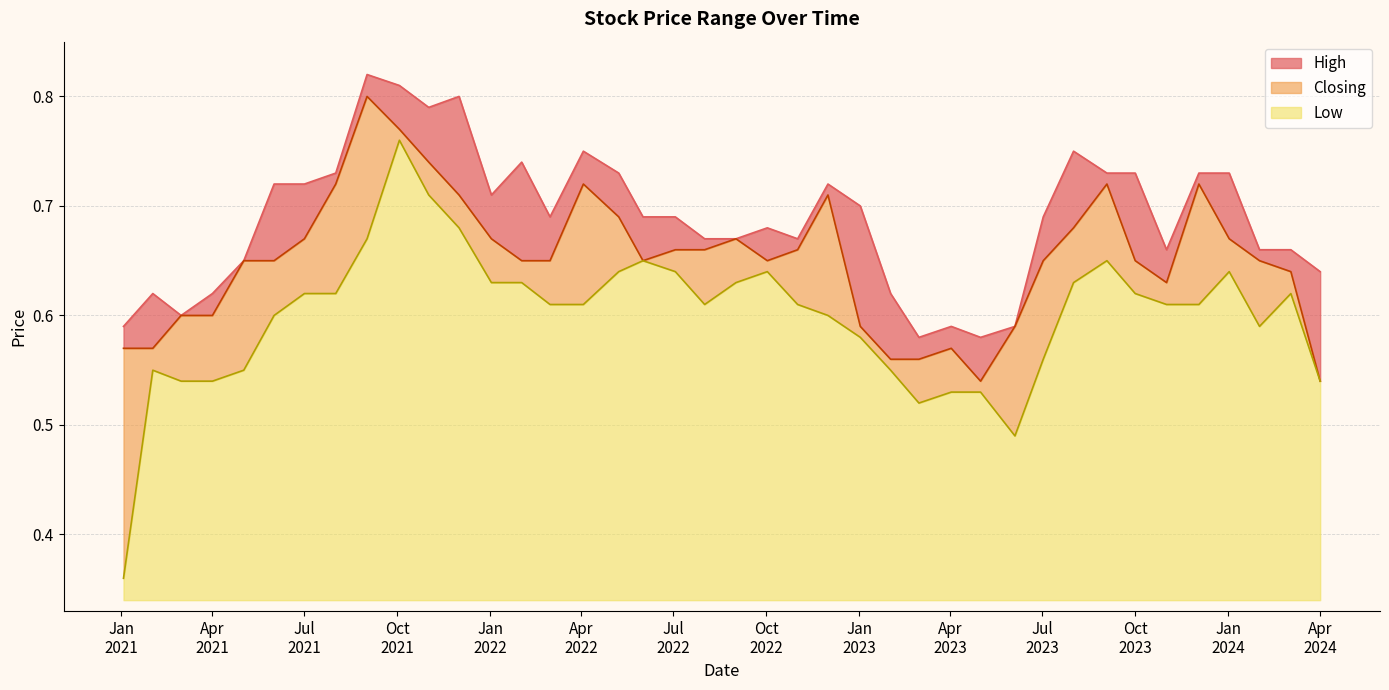

What is the difference between the maximum and second lowest values in the Closing series?

0.3